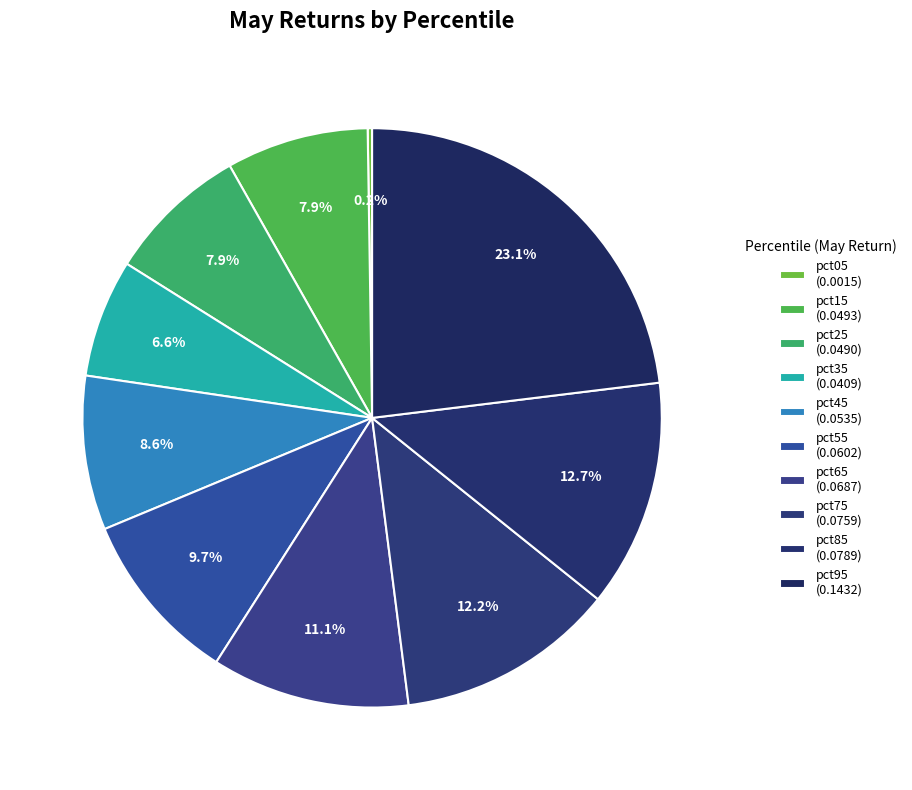

Which has a higher value, pct95 or pct45?

pct95